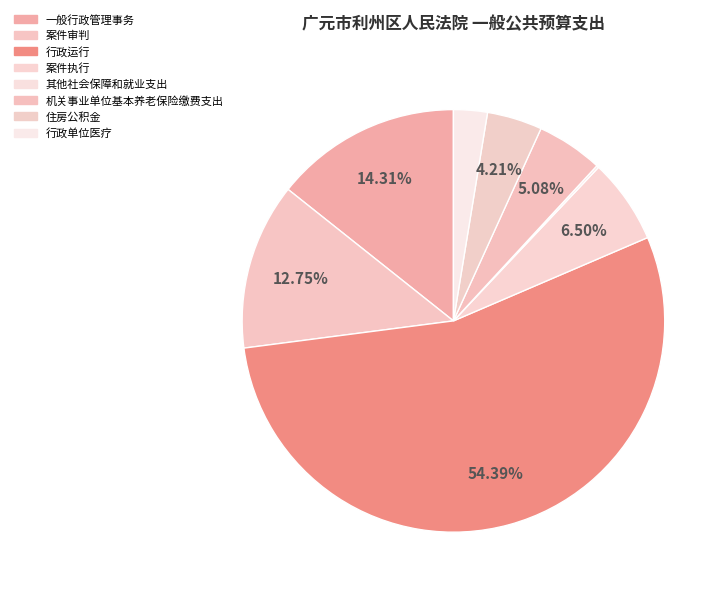

To the nearest percent, what is the average slice percentage?

13%